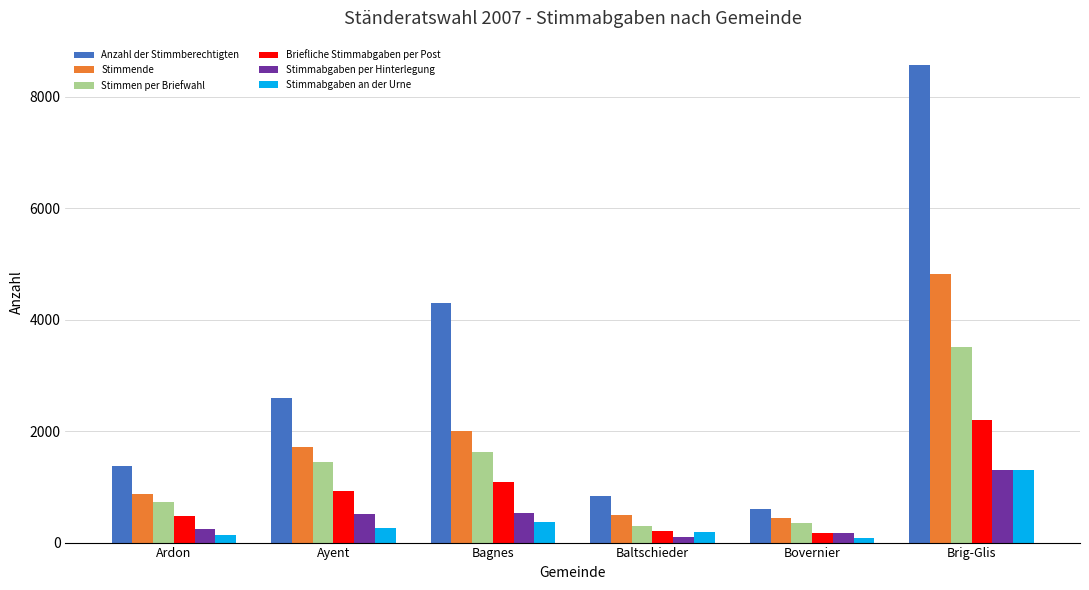

The Stimmabgaben per Hinterlegung series shows 521 at Ayent. True or false?

True